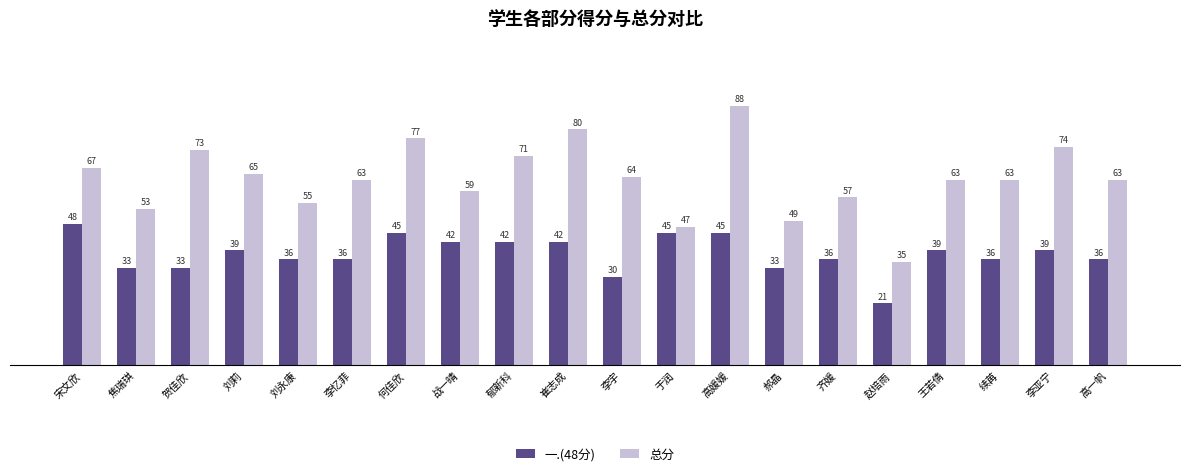

What is the label of the 19th bar from the left?

李亚宁